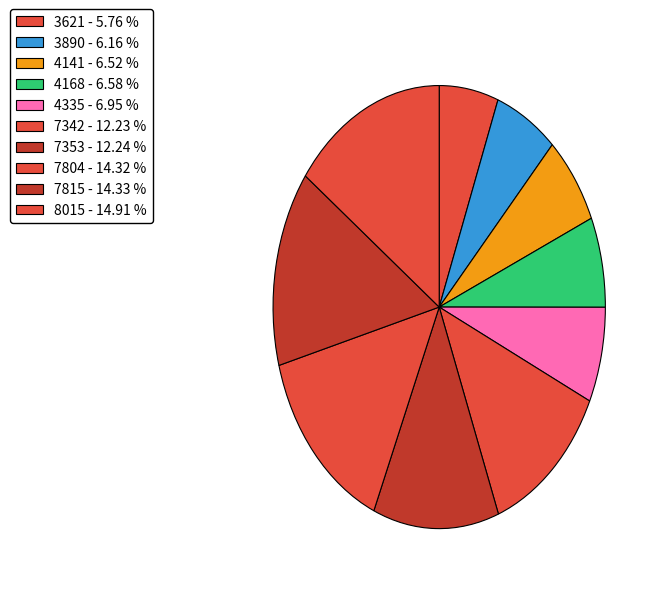

Combined, what portion of the pie is 4168 and 3621?

12.3%